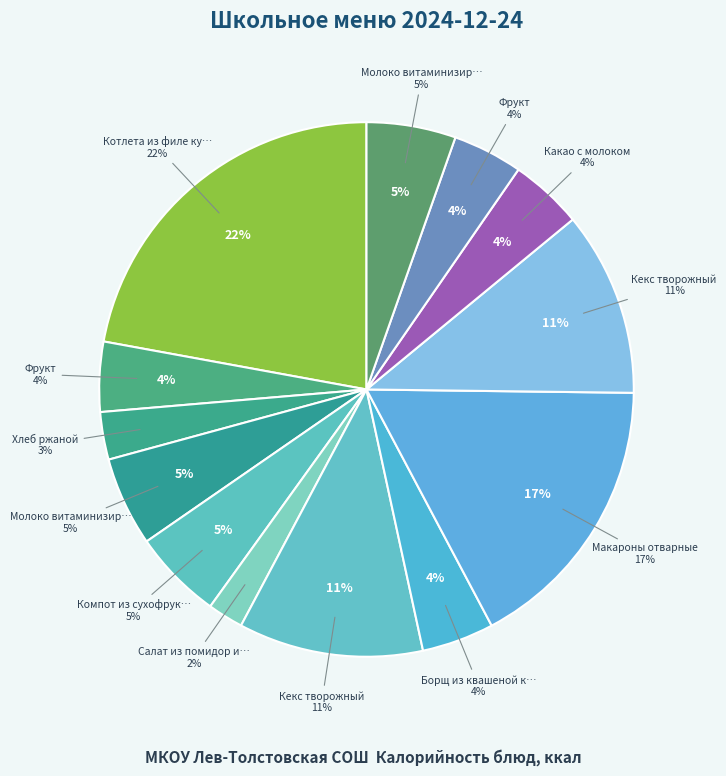

Is there any slice that represents more than half of the pie?

No